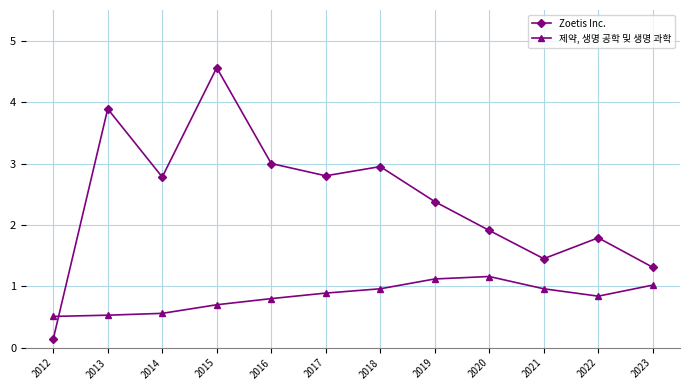

Between which two adjacent categories do 제약, 생명 공학 및 생명 과학 and Zoetis Inc. first intersect?

2012 and 2013